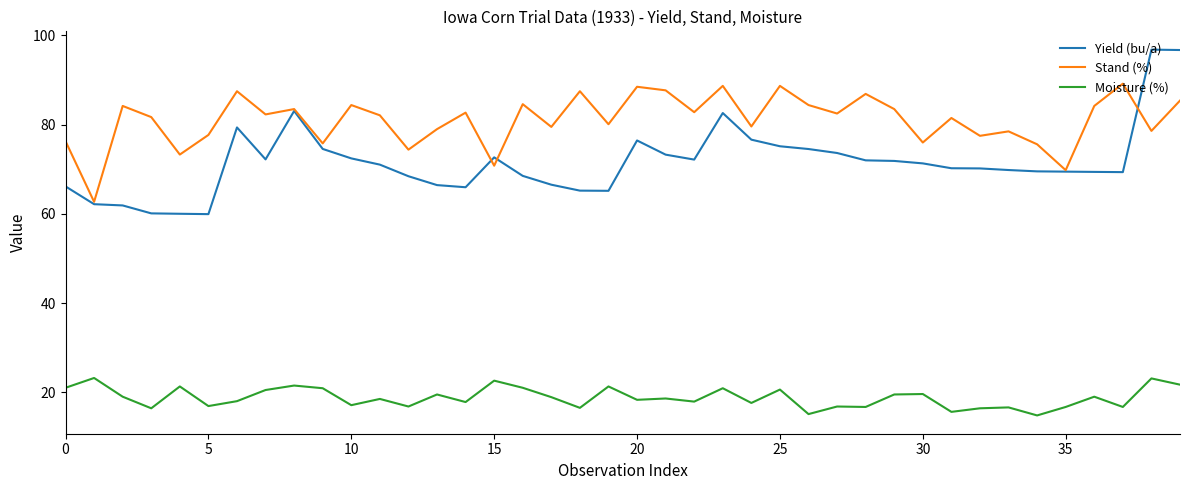

Rank the series by their average value, from highest to lowest.

Stand (%), Yield (bu/a), Moisture (%)